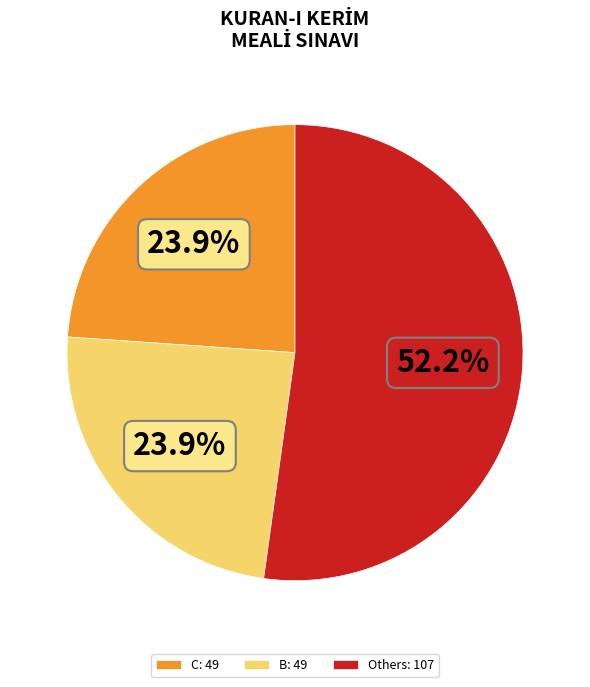

How much of the chart is everything except B: 49?

76.1%